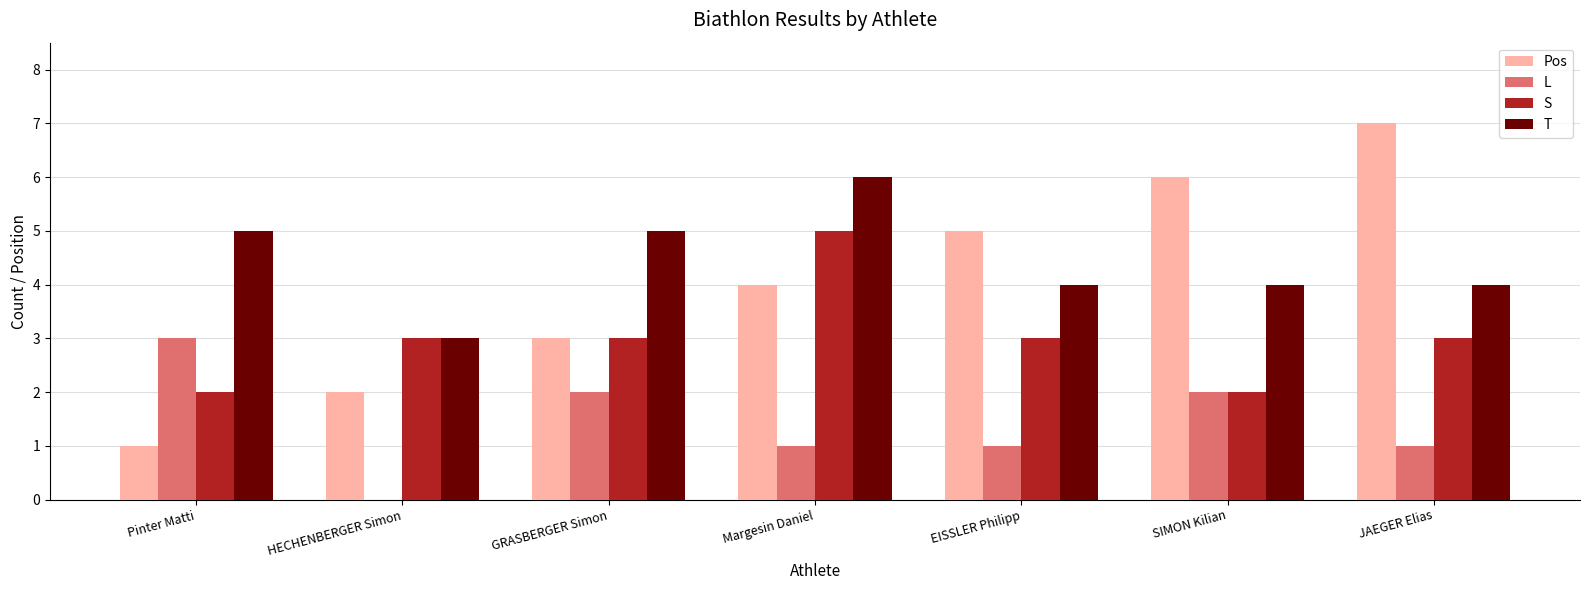

What is the greatest value displayed?

7